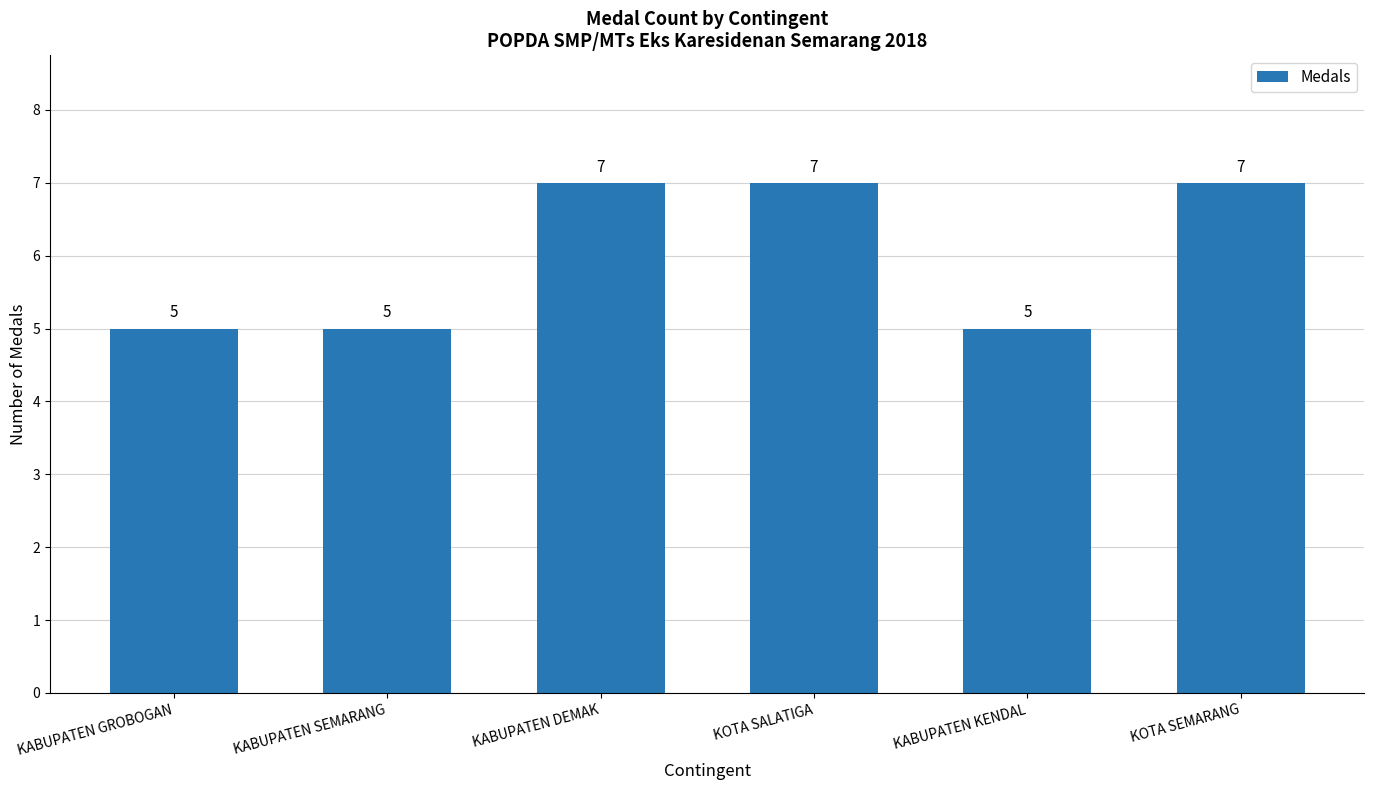

Read the value at KOTA SALATIGA.

7